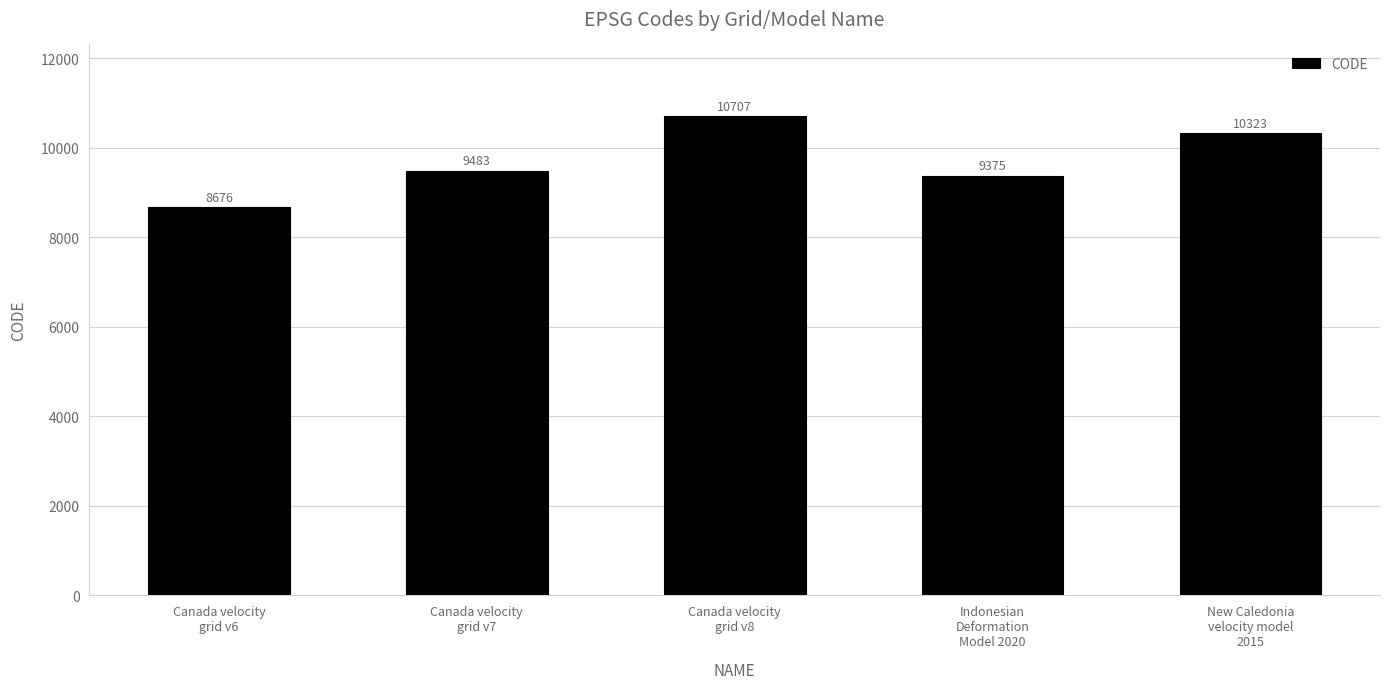

How many values are below 9483?

2